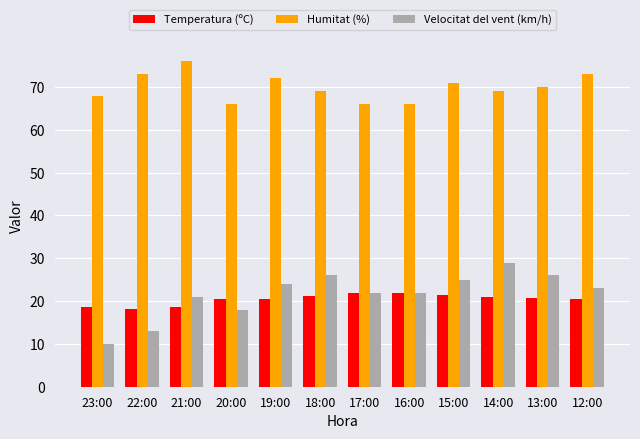

What is the label of the 12th bar from the right?

23:00